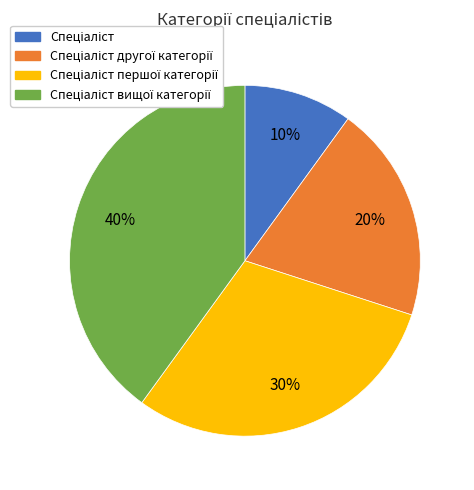

To the nearest percent, what is the average slice percentage?

25%